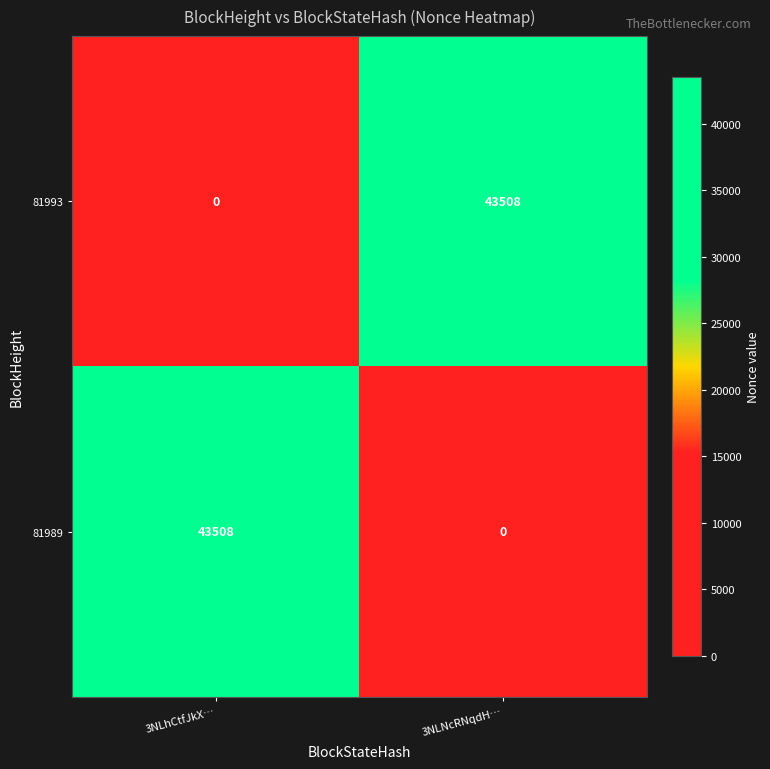

Reading right to left, list all the values displayed in this chart.

81993: 3NLNcRNqdH…=43508	3NLhCtfJkX…=0
81989: 3NLNcRNqdH…=0	3NLhCtfJkX…=43508